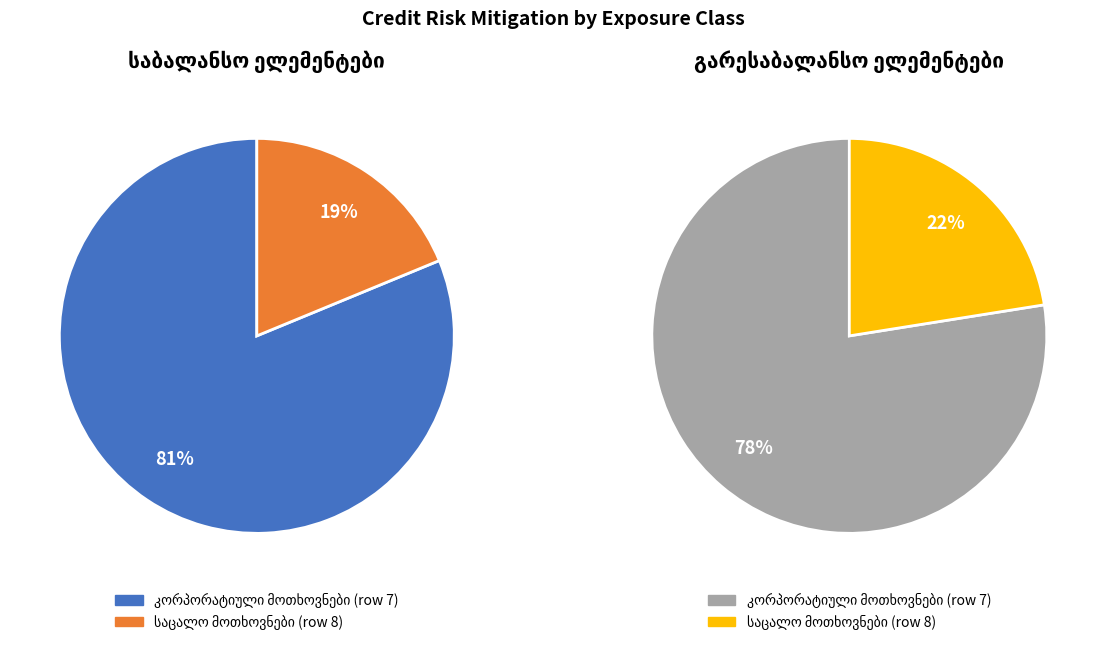

Combined, do კორპორატიული მოთხოვნები (row 7) and საცალო მოთხოვნები (row 8) account for over 50%?

Yes